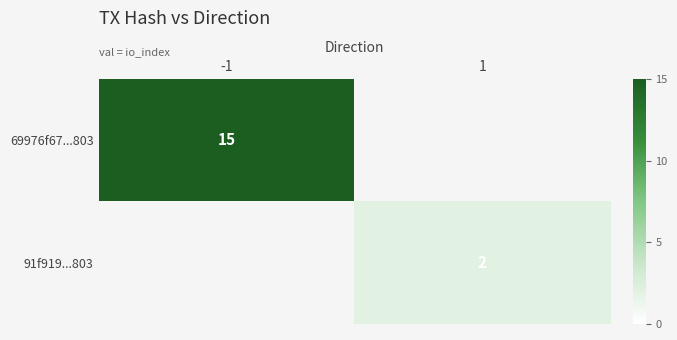

The value of 69976f67...803 at -1 is 22. True or false?

False